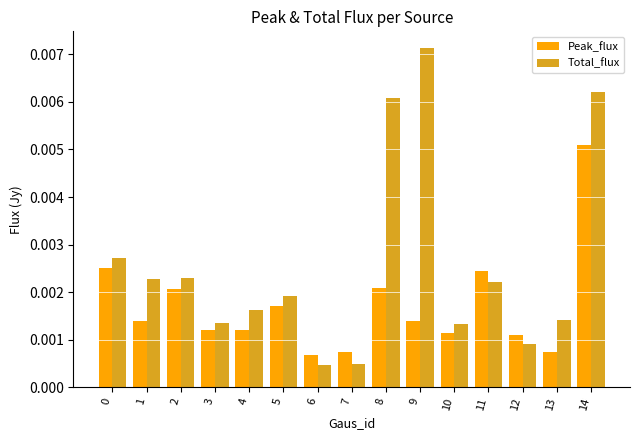

Rank the series by their average value, from lowest to highest.

Peak_flux, Total_flux